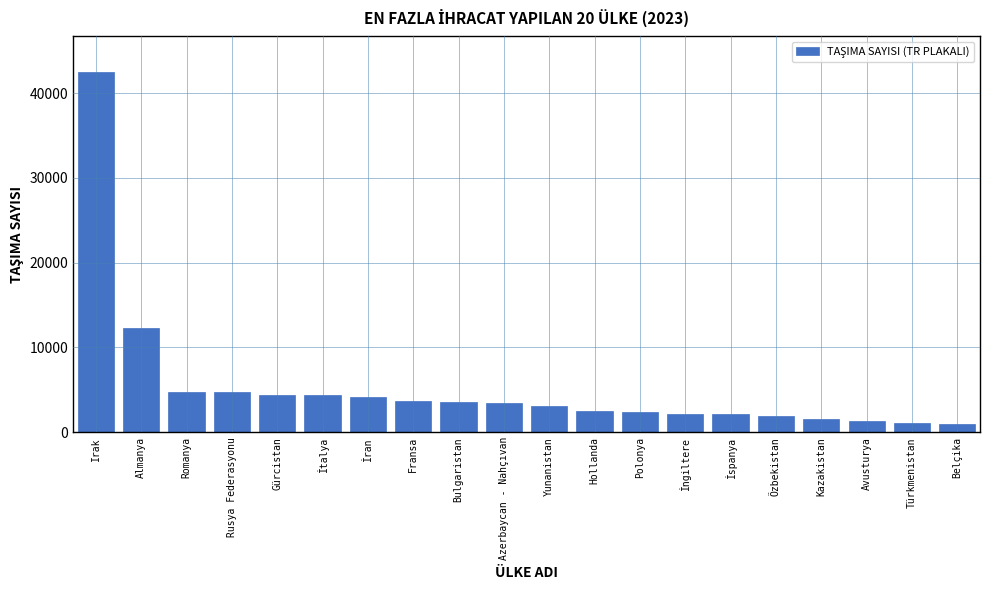

At which label is the value closest to 21756?

Almanya